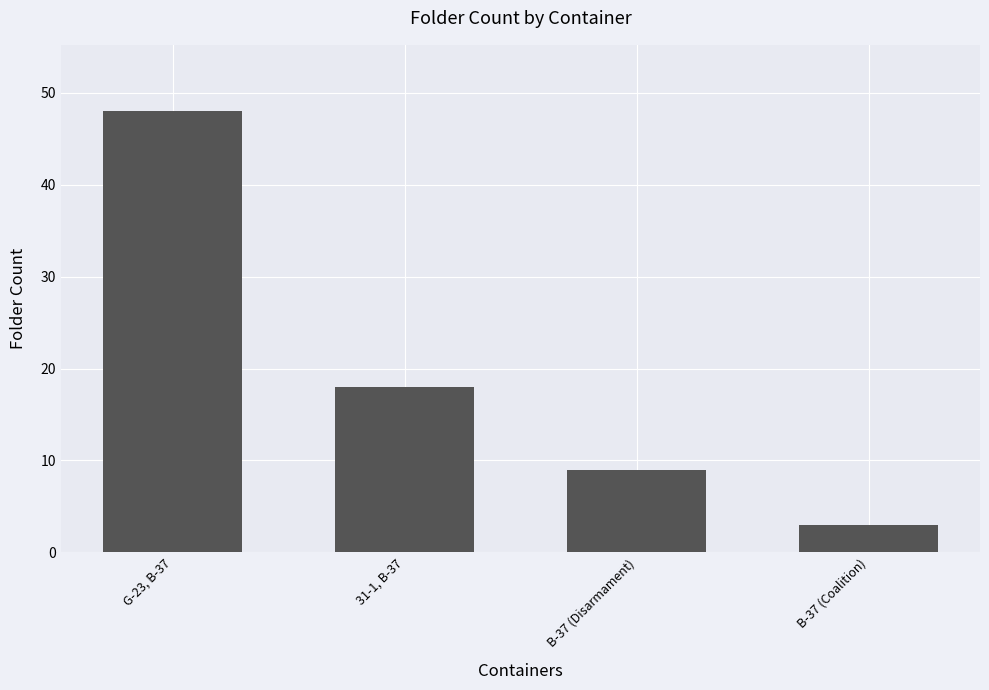

Which category has the highest value across all series?

G-23, B-37